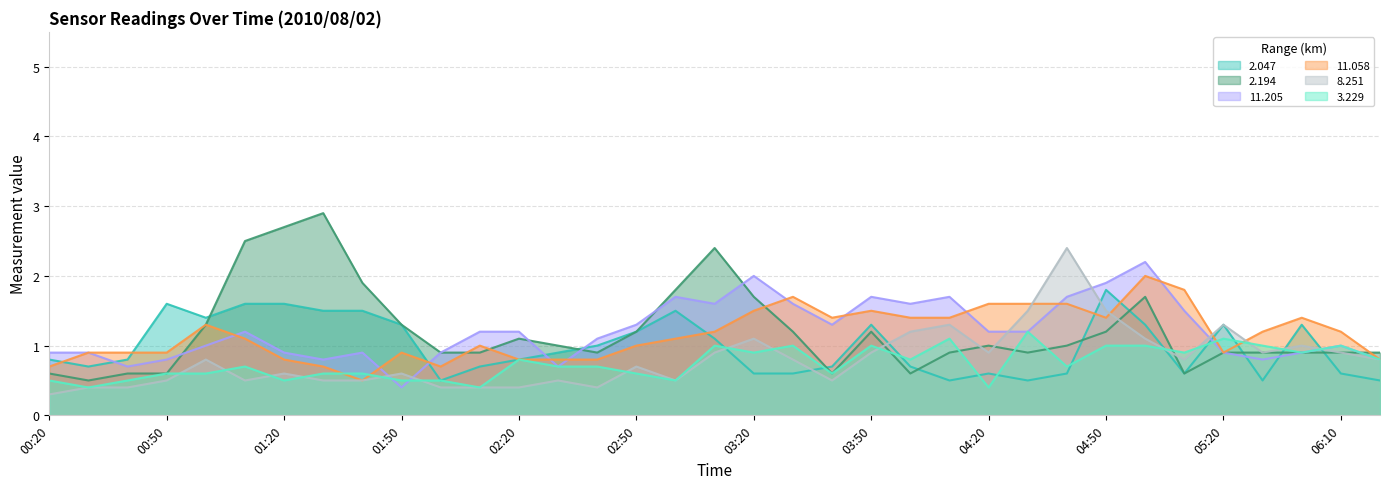

At which label is 3.229 closest to 0?

00:30